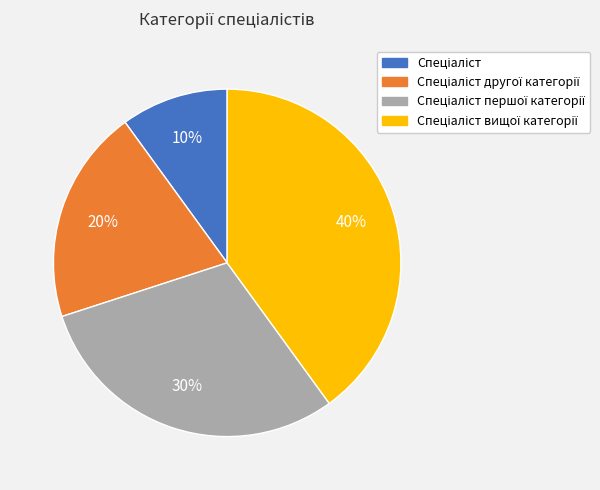

Is there any slice that represents more than half of the pie?

No